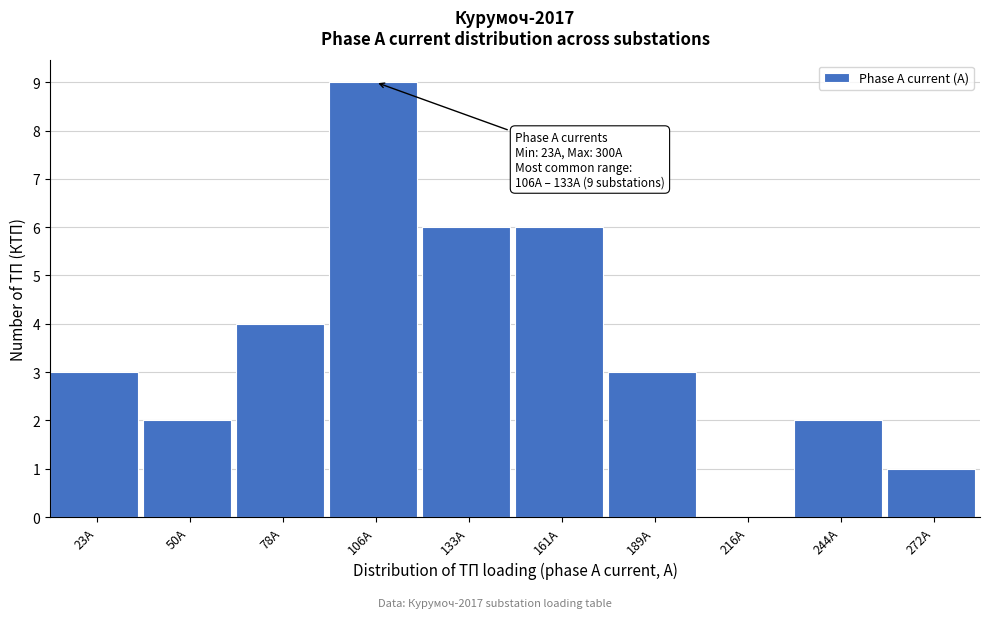

Reading right to left, extract all data points from this chart.

272A=1	244A=2	216A=0	189A=3	161A=6	133A=6	106A=9	78A=4	50A=2	23A=3